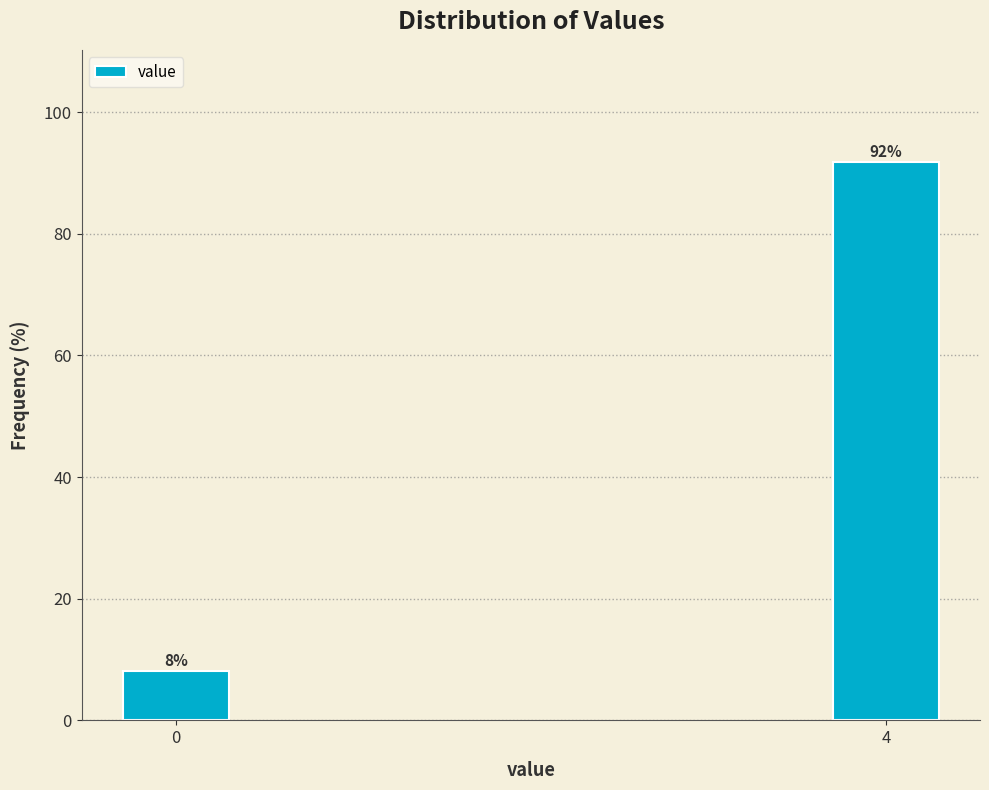

What is the maximum value shown in the chart?

91.9